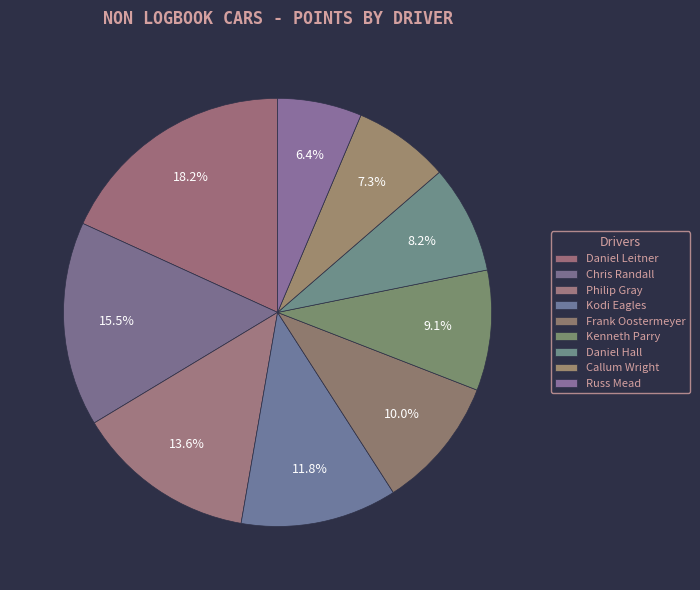

To the nearest percent, what is the average slice percentage?

11%